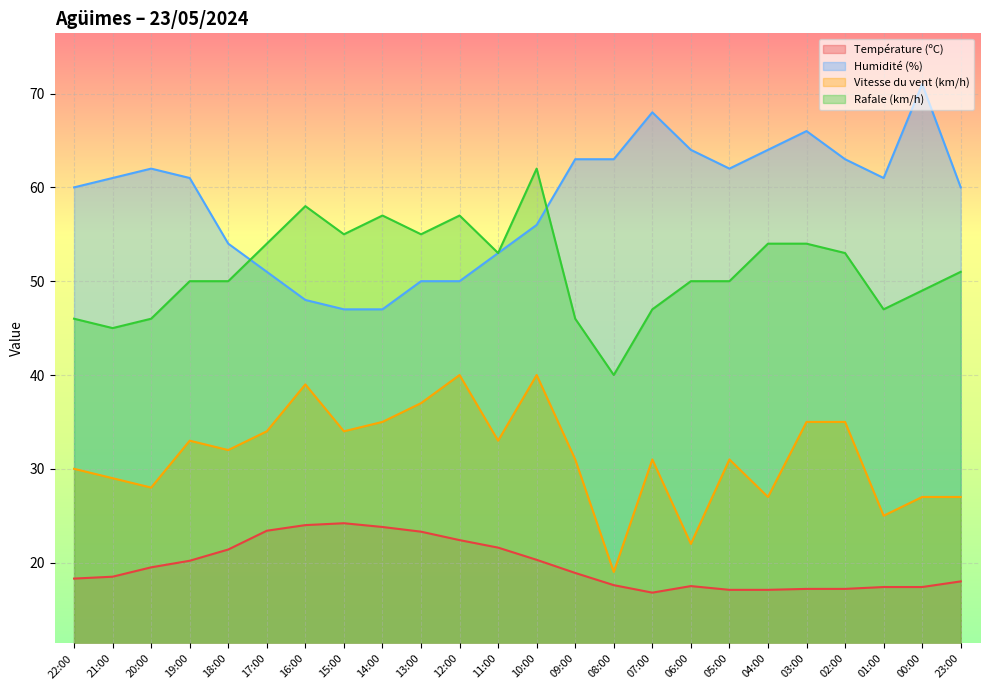

Rank the categories by Vitesse du vent (km/h) value from highest to lowest.

12:00, 10:00, 16:00, 13:00, 14:00, 03:00, 02:00, 17:00, 15:00, 19:00, 11:00, 18:00, 09:00, 07:00, 05:00, 22:00, 21:00, 20:00, 04:00, 00:00, 23:00, 01:00, 06:00, 08:00